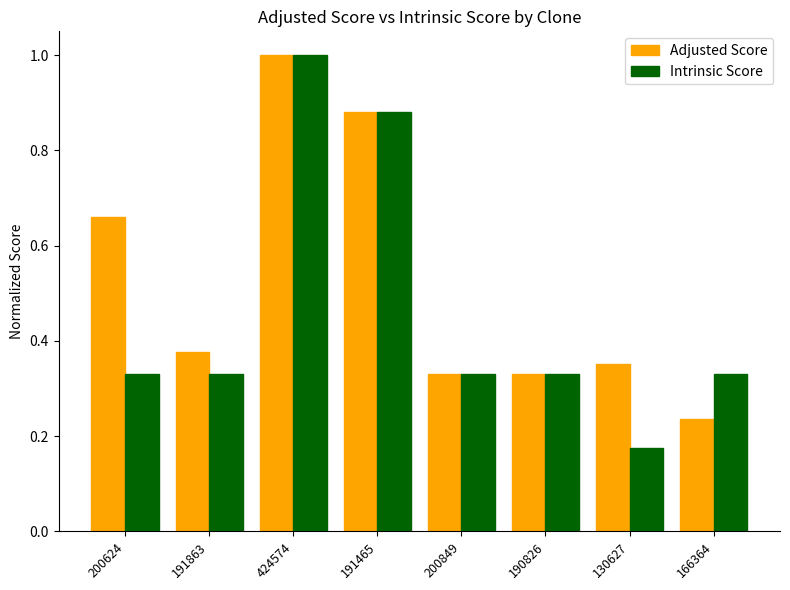

At which label is Adjusted Score closest to 0?

166364